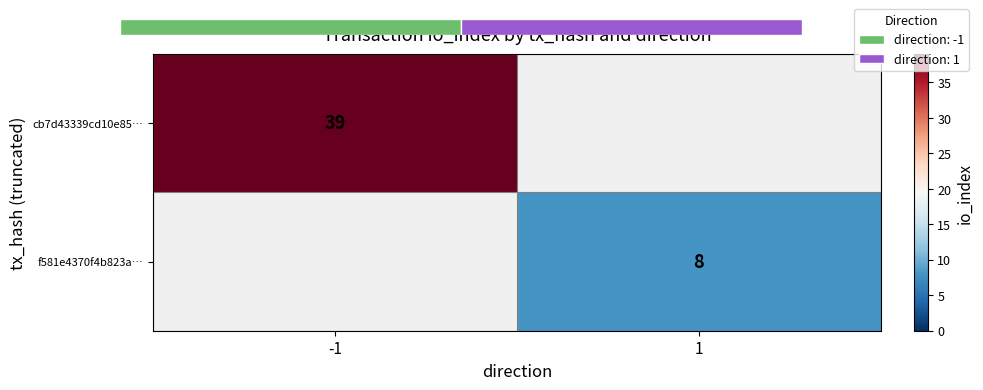

At how many categories does at least one series exceed 23?

1